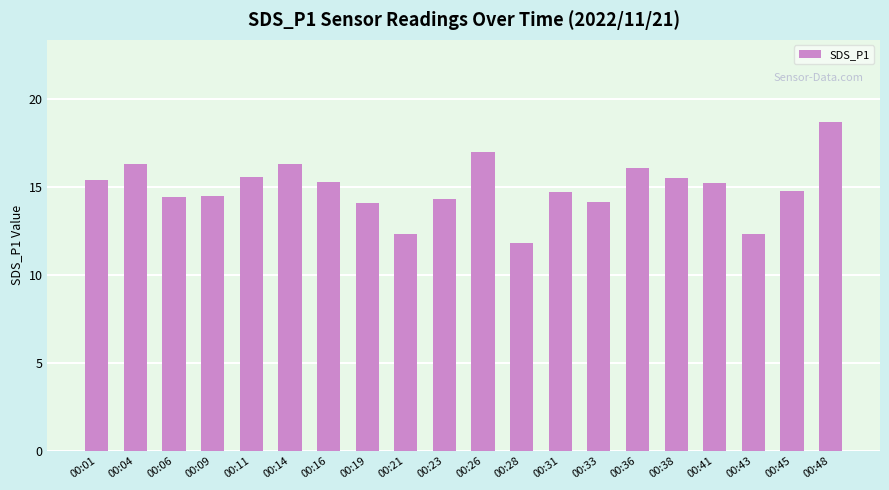

What is the smallest value displayed?

11.8